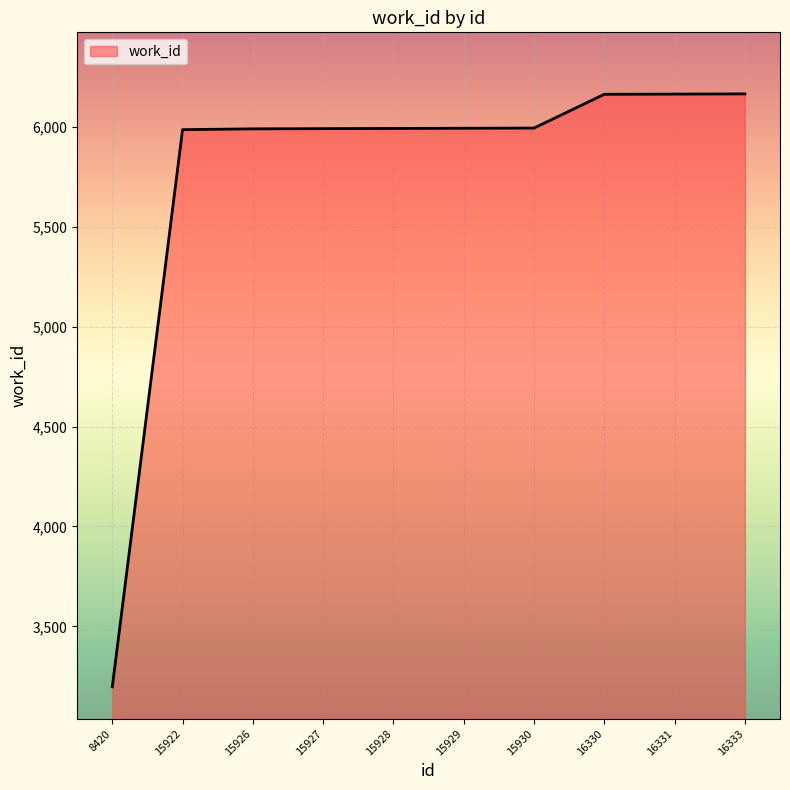

Does the chart display data point markers on the line(s)?

No